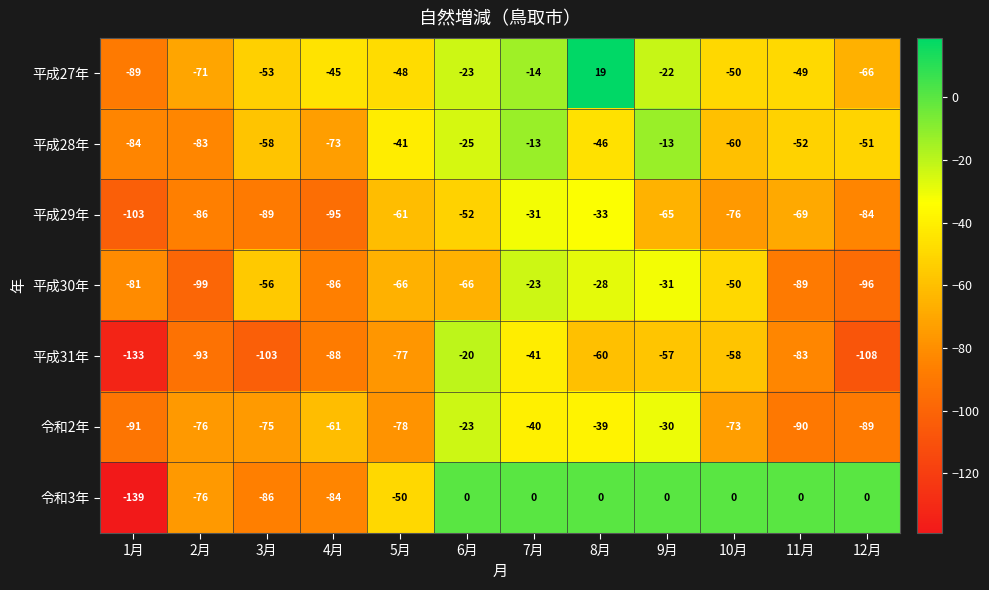

Is it true that 令和3年 equals -76 at 2月?

True